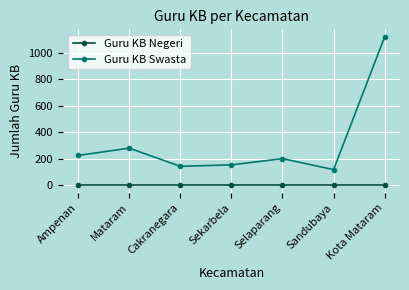

True or false: Guru KB Negeri and Guru KB Swasta cross at least once.

False